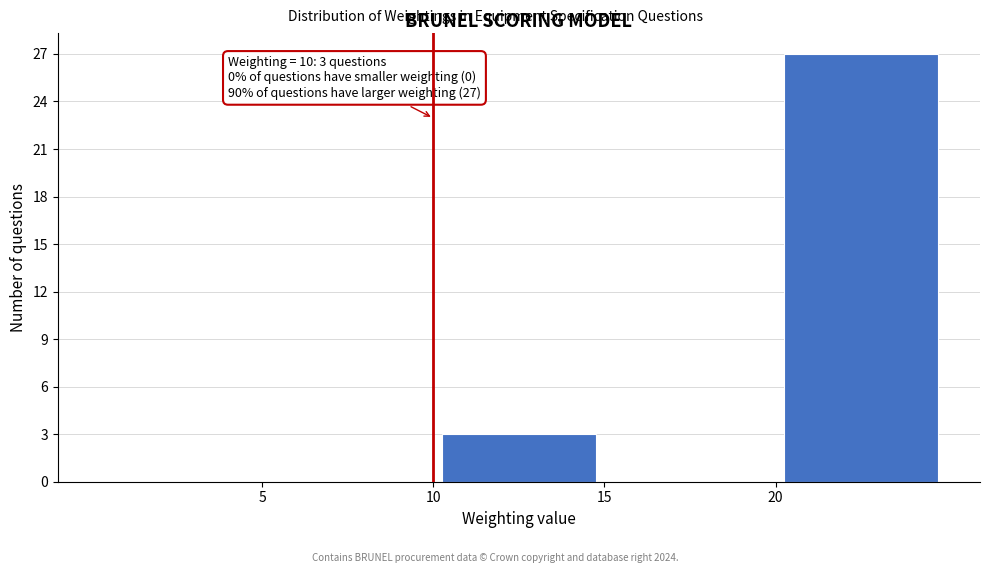

Which range on the x-axis has the tallest bar?

20 to 25